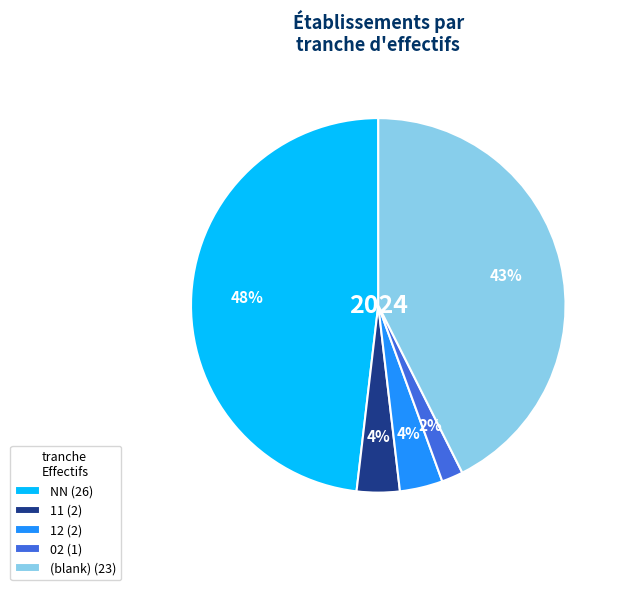

To the nearest percent, what portion does NN (26) represent?

48%